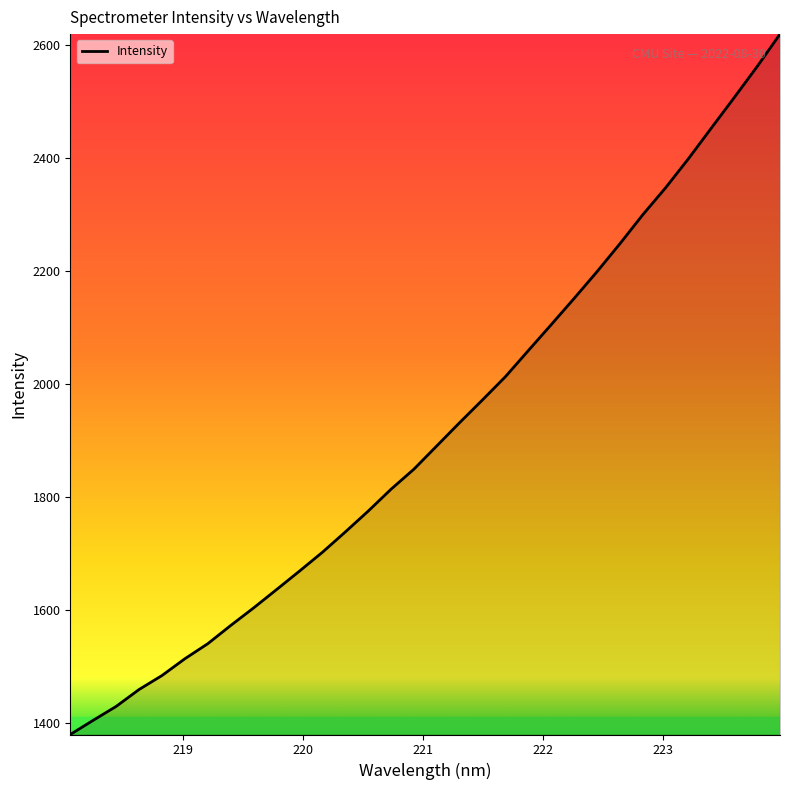

What is the maximum value shown in the chart?

2618.4